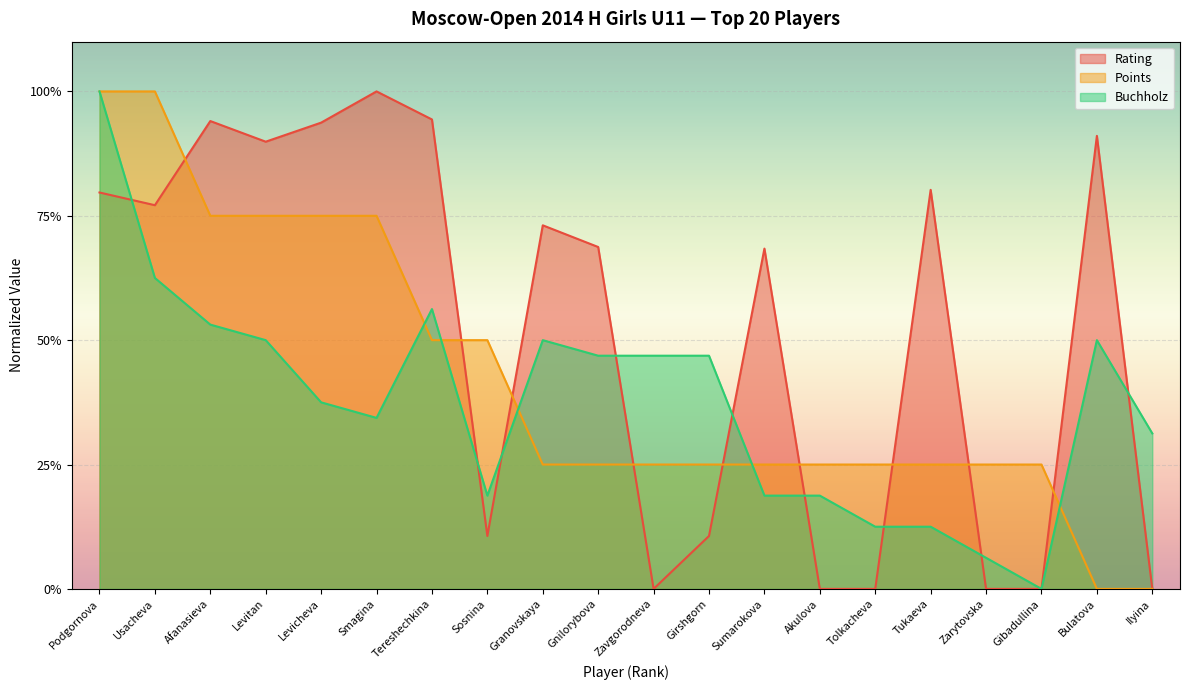

At which category is the sum across all series the highest?

Podgornova